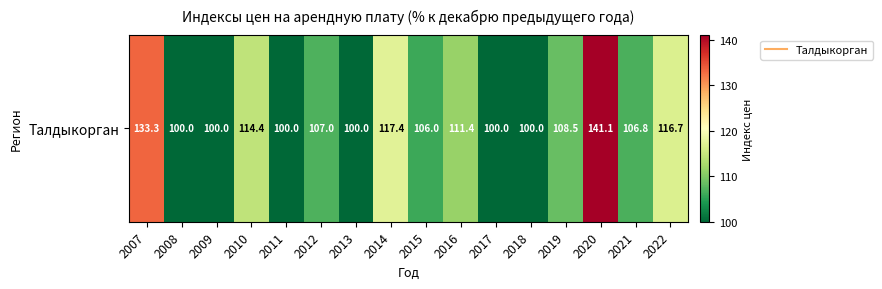

Approximately how many times larger is the value at 2012 compared to 2019?

1.0